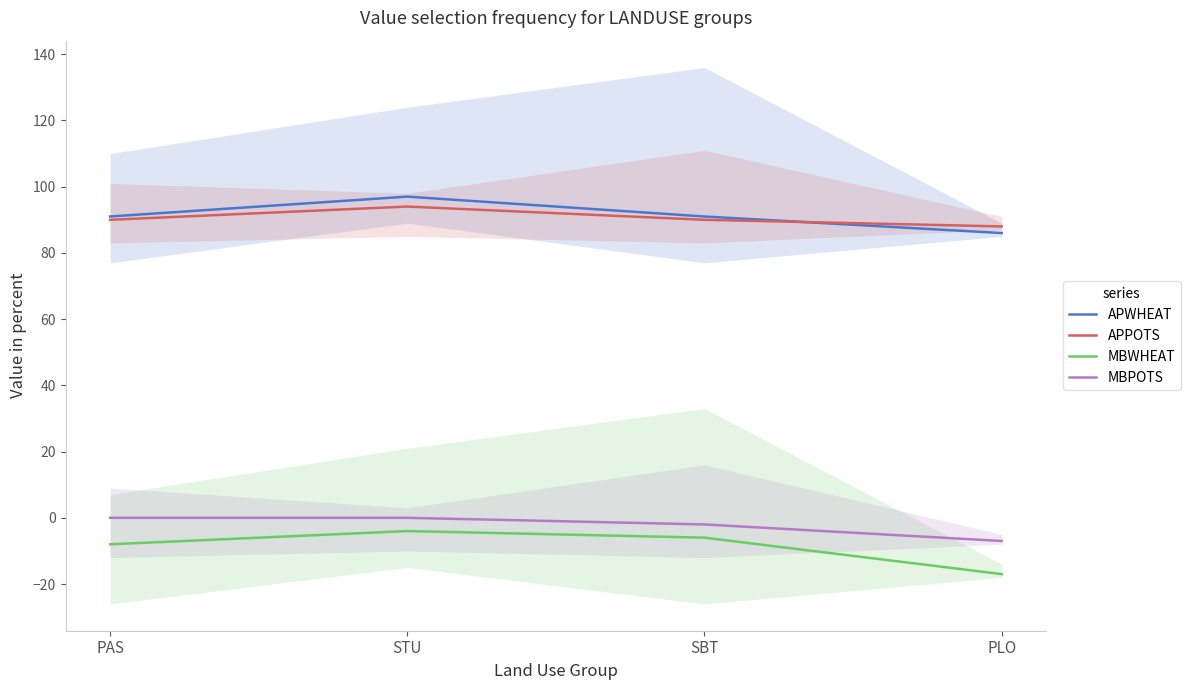

The APWHEAT series shows 91 at SBT. True or false?

True